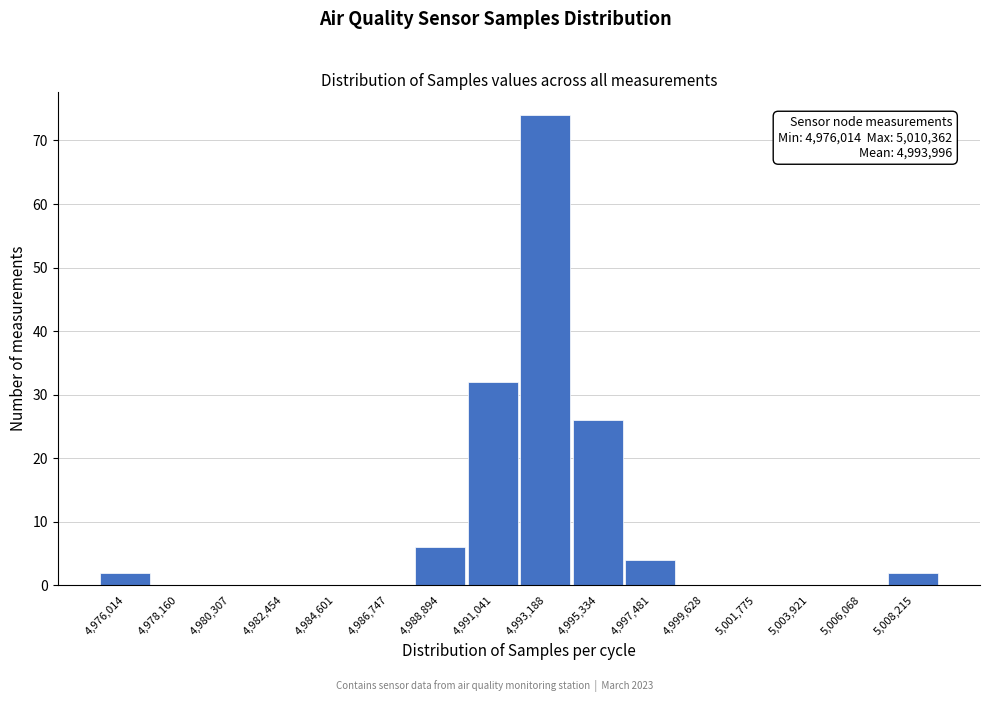

Reading right to left, what are all the values shown in this chart?

5,008,215=2	5,006,068=0	5,003,921=0	5,001,775=0	4,999,628=0	4,997,481=4	4,995,334=26	4,993,188=74	4,991,041=32	4,988,894=6	4,986,747=0	4,984,601=0	4,982,454=0	4,980,307=0	4,978,160=0	4,976,014=2